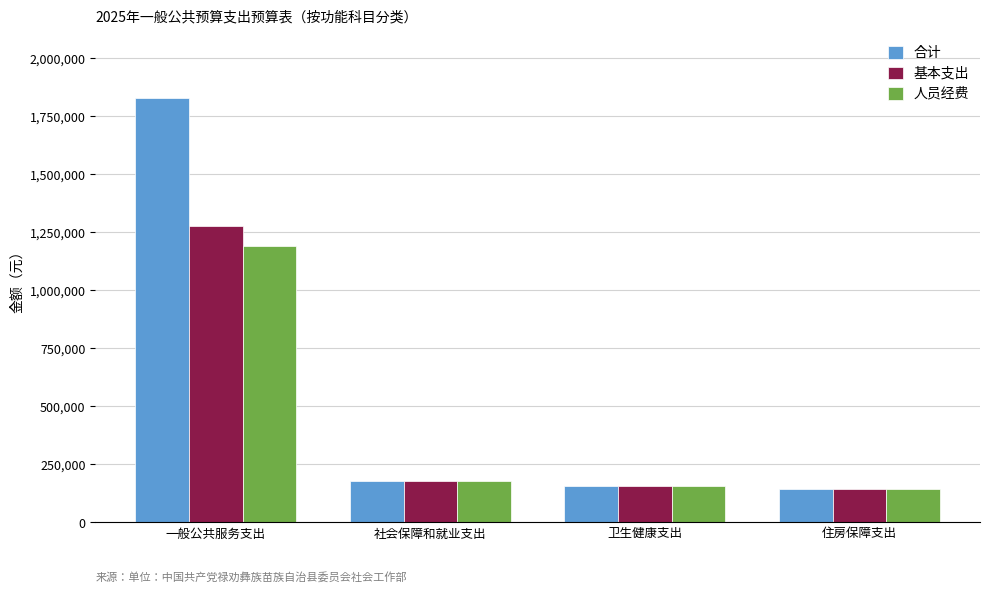

Which series has the widest spread of values?

合计